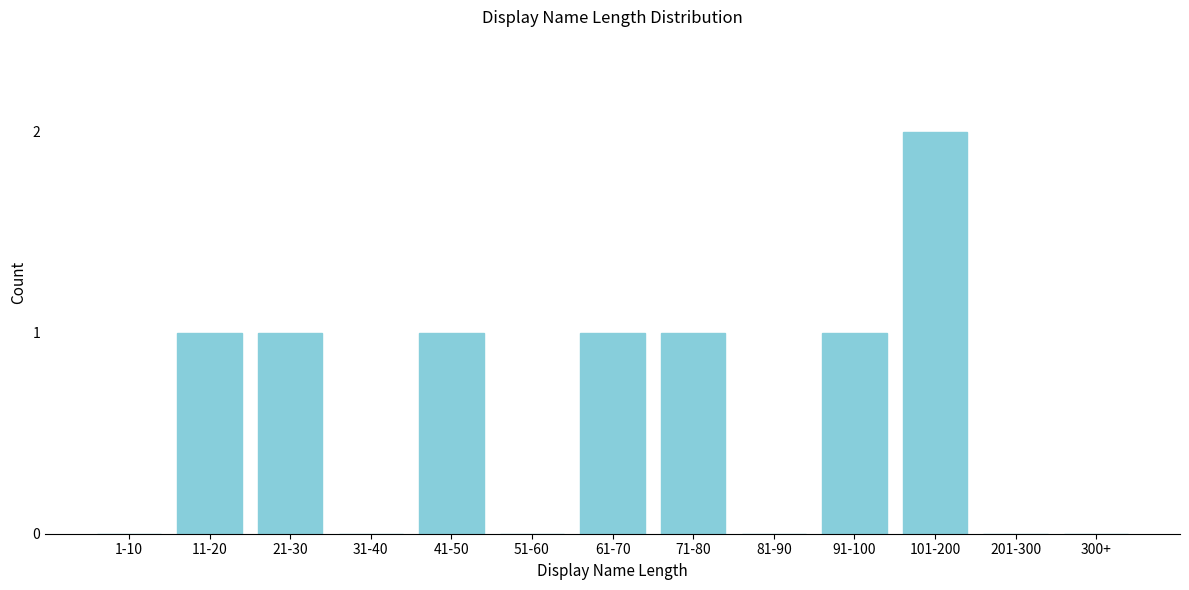

Reading left to right, transcribe all the data shown in this chart.

1-10=0	11-20=1	21-30=1	31-40=0	41-50=1	51-60=0	61-70=1	71-80=1	81-90=0	91-100=1	101-200=2	201-300=0	300+=0